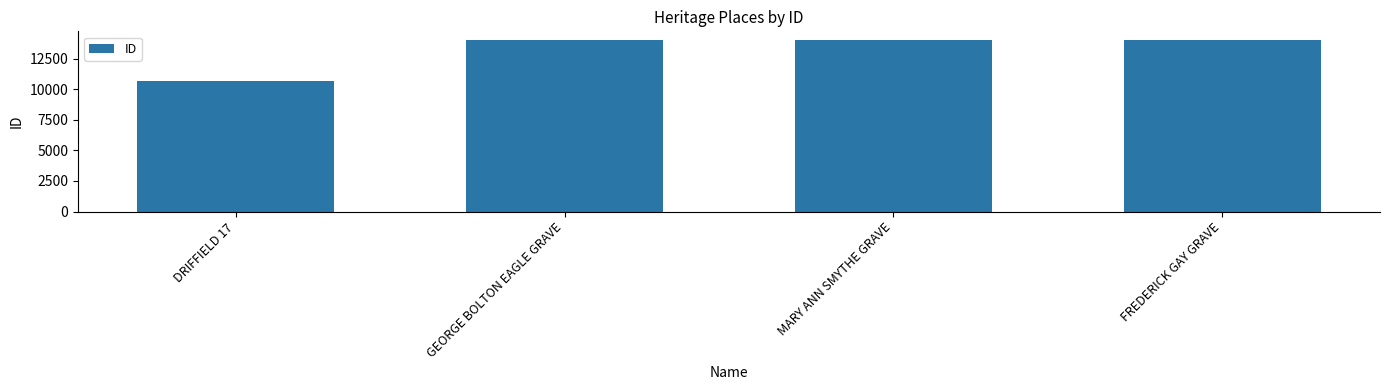

What is the label of the 2nd bar from the left?

GEORGE BOLTON EAGLE GRAVE